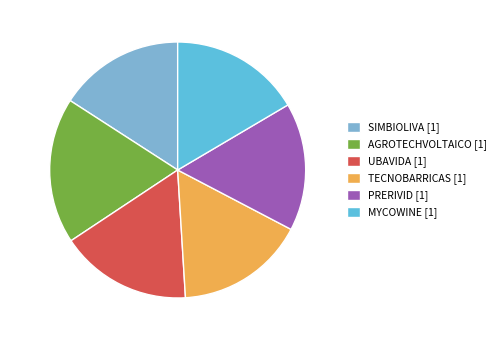

Is PRERIVID the majority of the pie?

No